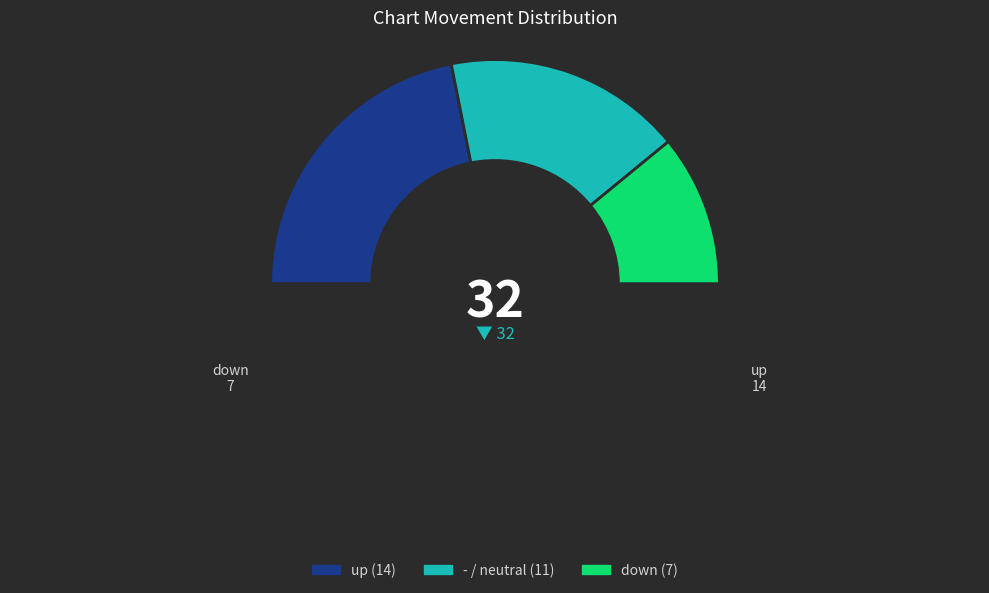

How many slices are in this pie chart?

4